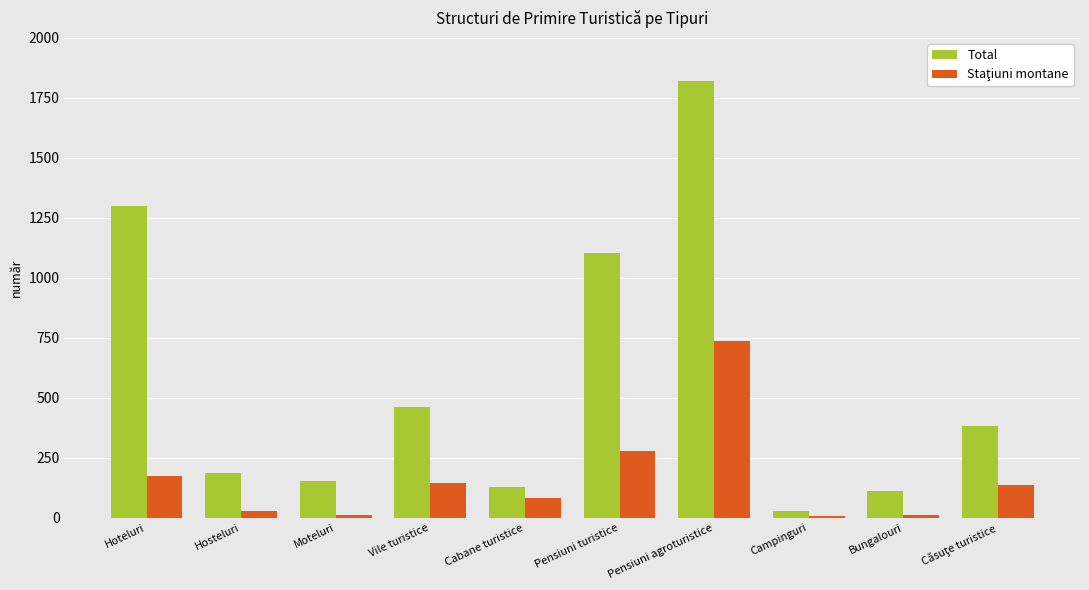

What is the maximum value shown in the chart?

1821